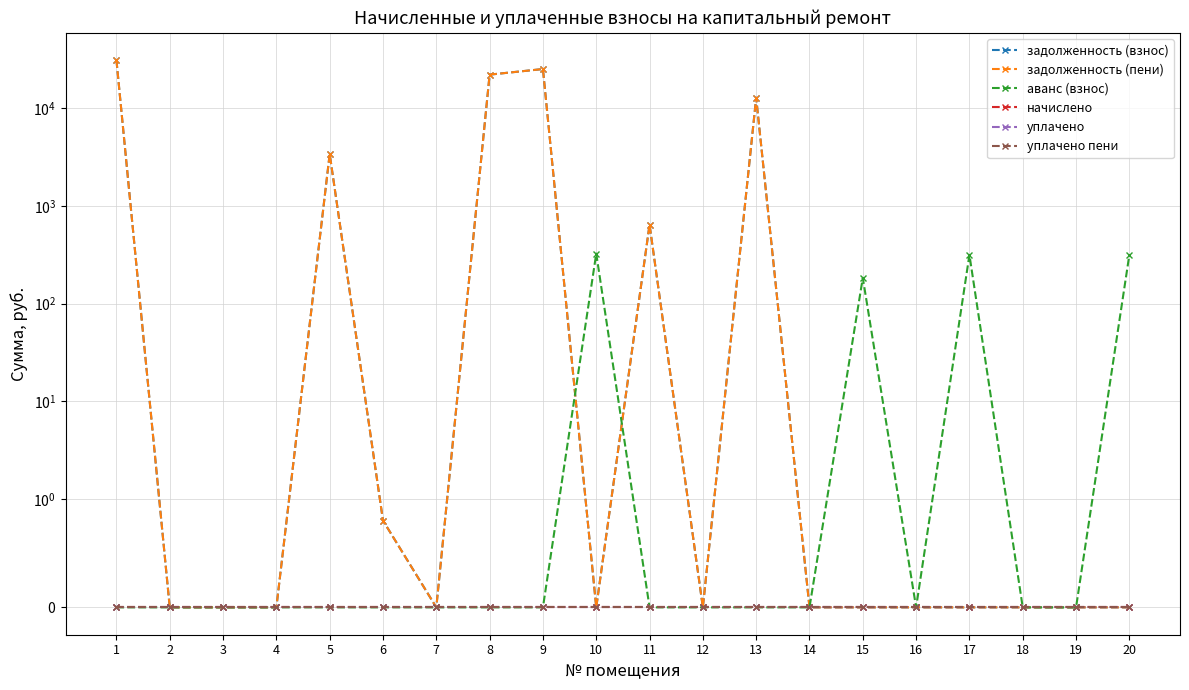

How many values in the задолженность (пени) series exceed 0?

7